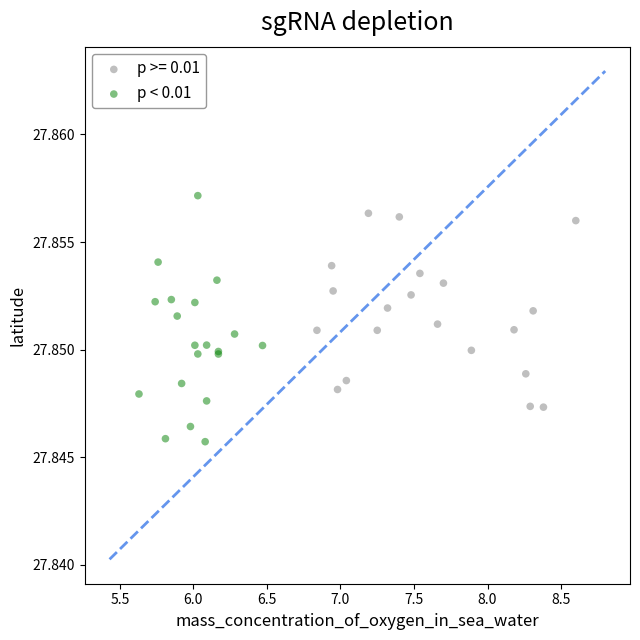

Which series has the widest spread of Y values?

p < 0.01